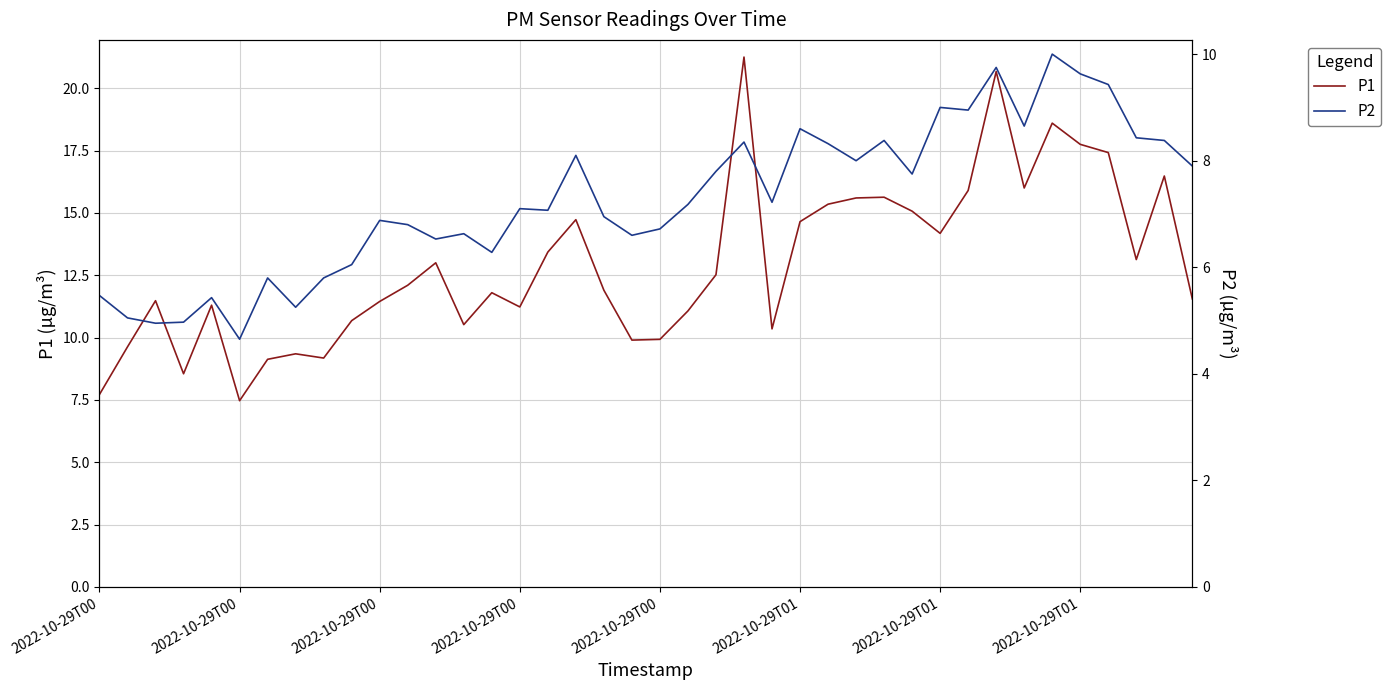

Between 2022-10-29T01 and 9, which series saw the biggest shift?

P1